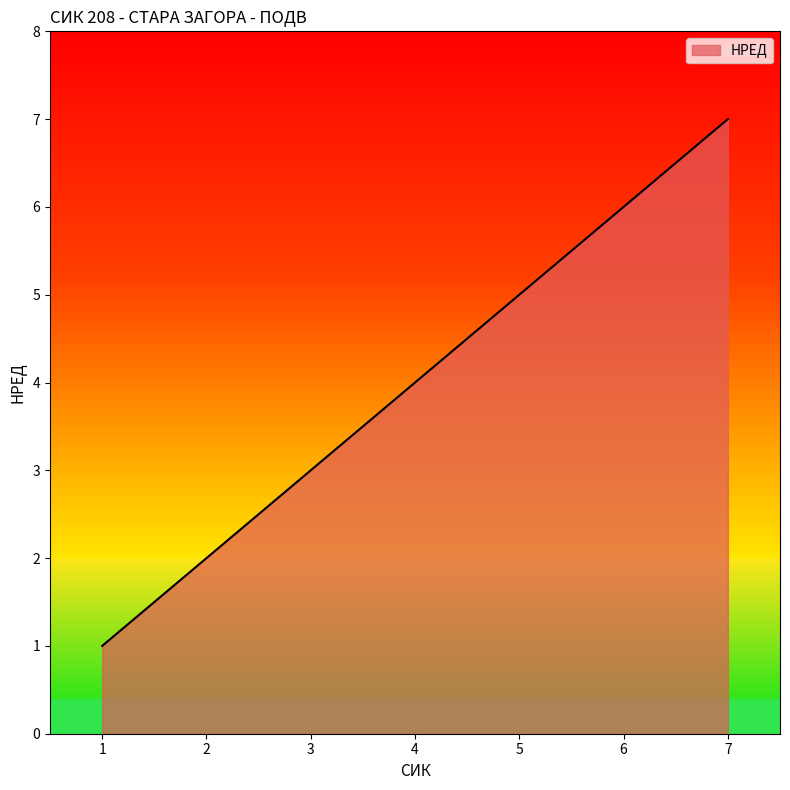

True or false: there are more than 2 points higher than both neighbors.

False